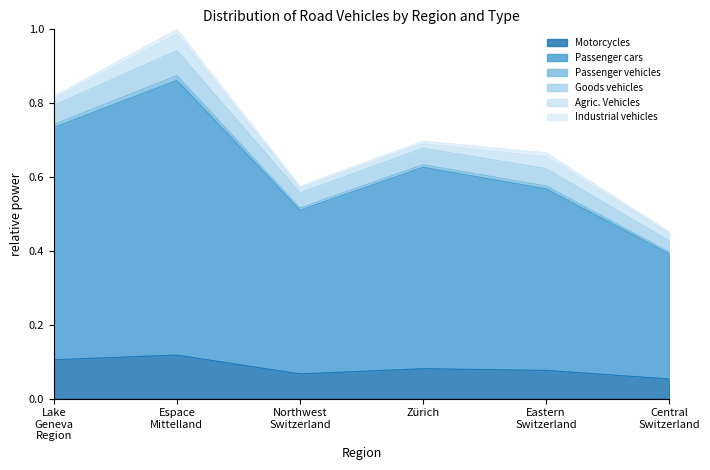

At which category is the sum across all series the highest?

Espace
Mittelland